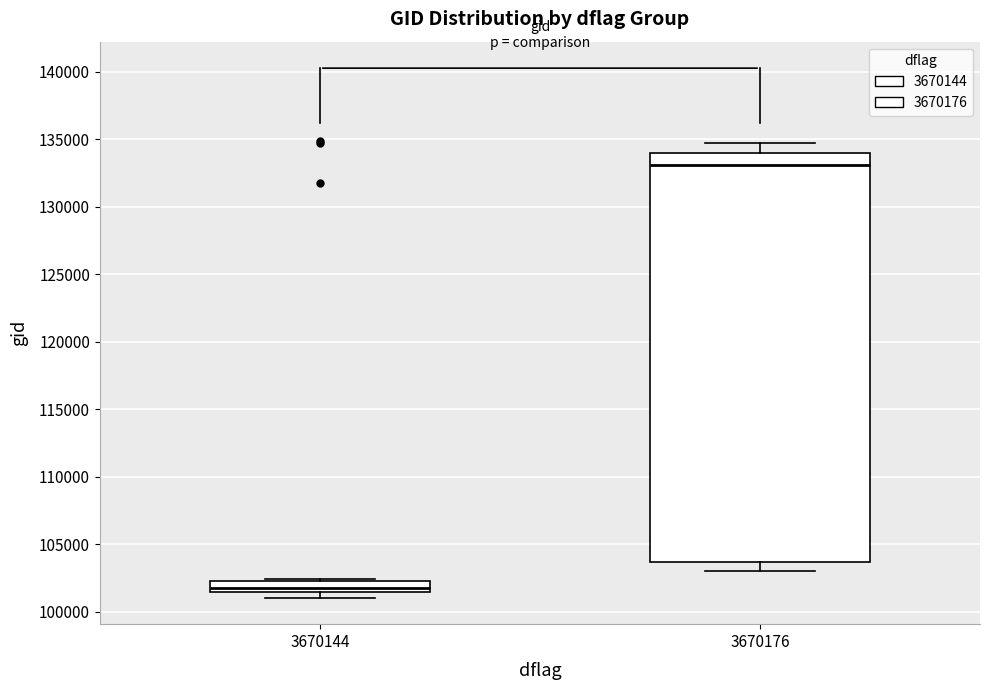

Reading left to right, read every box against the y-axis: the position of its median line, the range the box covers, and the ends of its whiskers. The values are not printed on the chart, so give them approximately, as read against the axis.

3670144: median 102000, box 101500 to 102500, whiskers 101000 to 102500
3670176: median 133000, box 103500 to 134000, whiskers 103000 to 134500